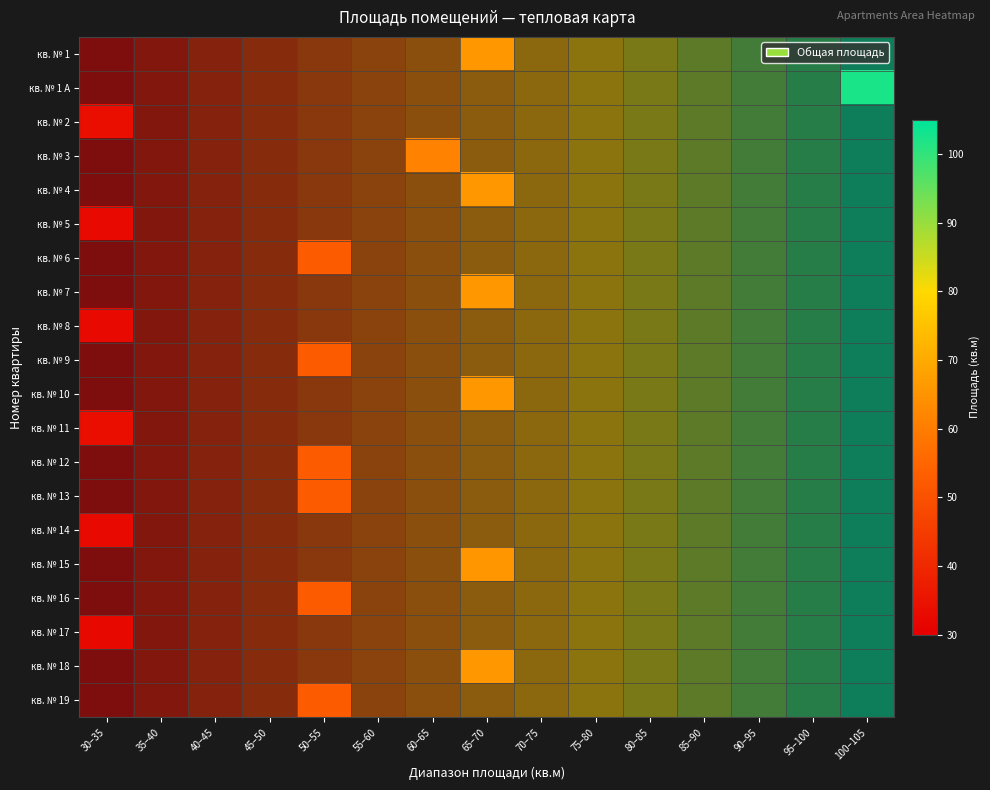

What is the greatest value displayed?

102.3